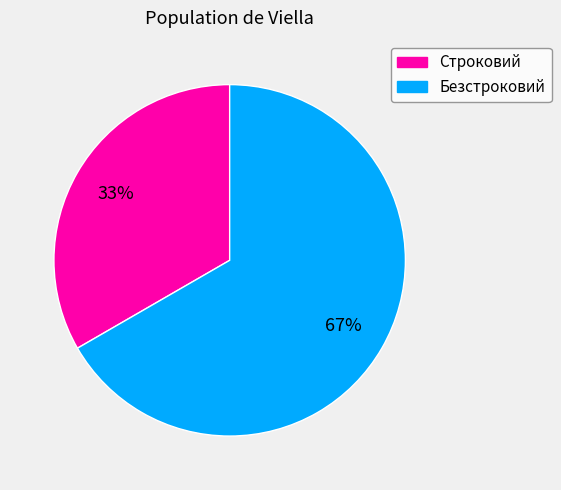

Between Безстроковий and Строковий, which is larger?

Безстроковий